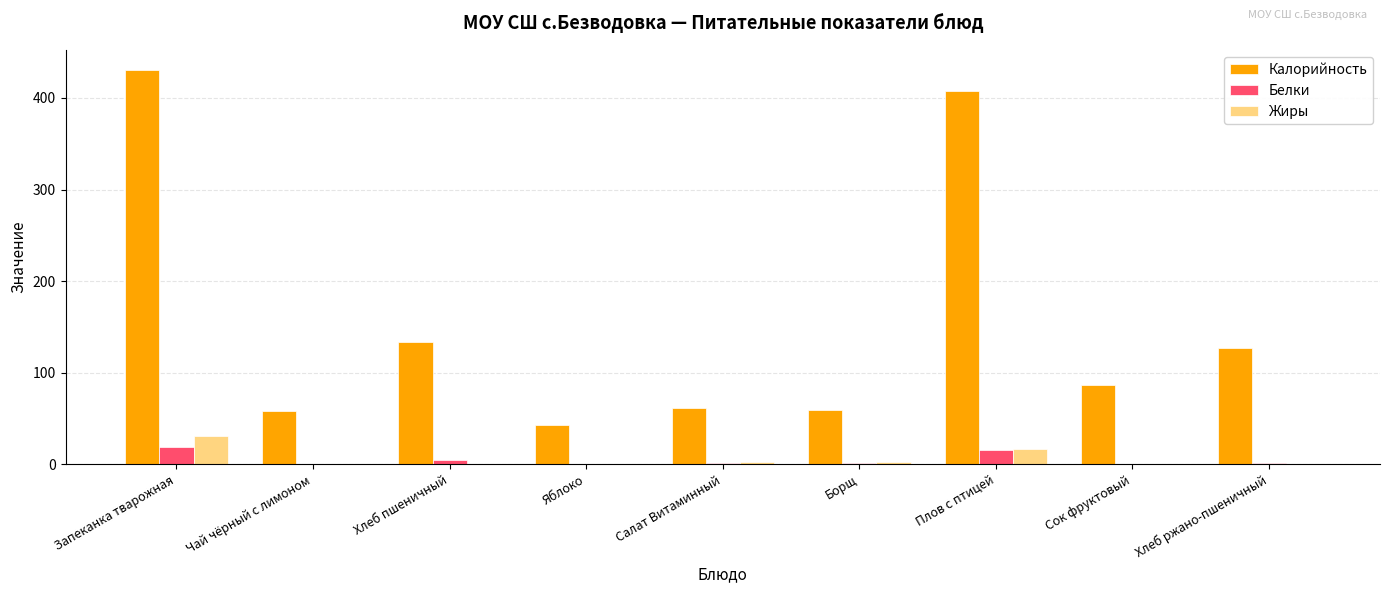

Read the Калорийность value at Чай чёрный с лимоном.

58.6